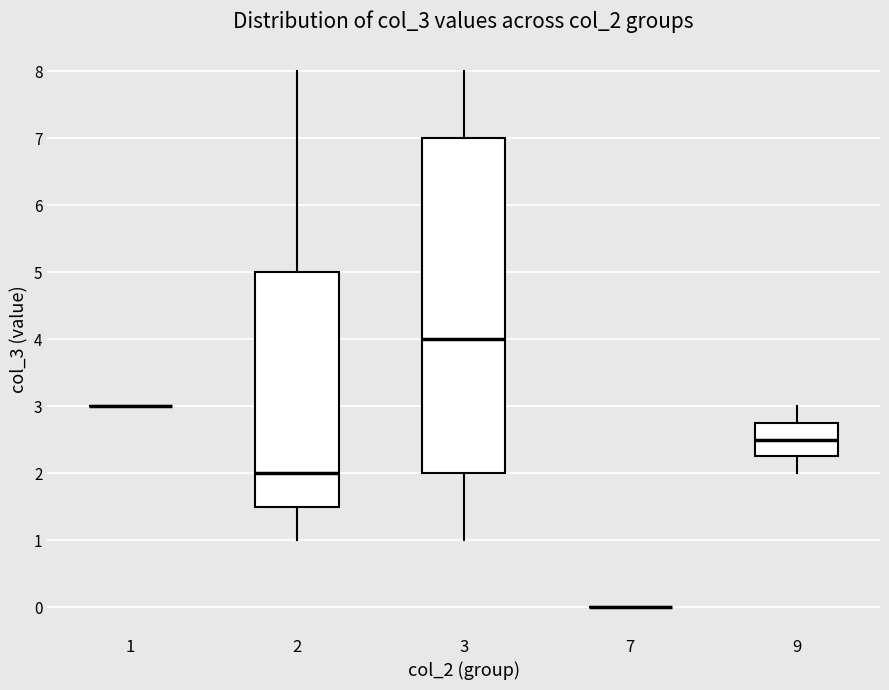

Reading left to right, read every box against the y-axis: the position of its median line, the range the box covers, and the ends of its whiskers. The values are not printed on the chart, so give them approximately, as read against the axis.

1: box collapsed to a line at 3.0, whiskers 3.0 to 3.0
2: median 2.0, box 1.5 to 5.0, whiskers 1.0 to 8.0
3: median 4.0, box 2.0 to 7.0, whiskers 1.0 to 8.0
7: box collapsed to a line at 0.0, whiskers 0.0 to 0.0
9: median 2.5, box 2.3 to 2.8, whiskers 2.0 to 3.0